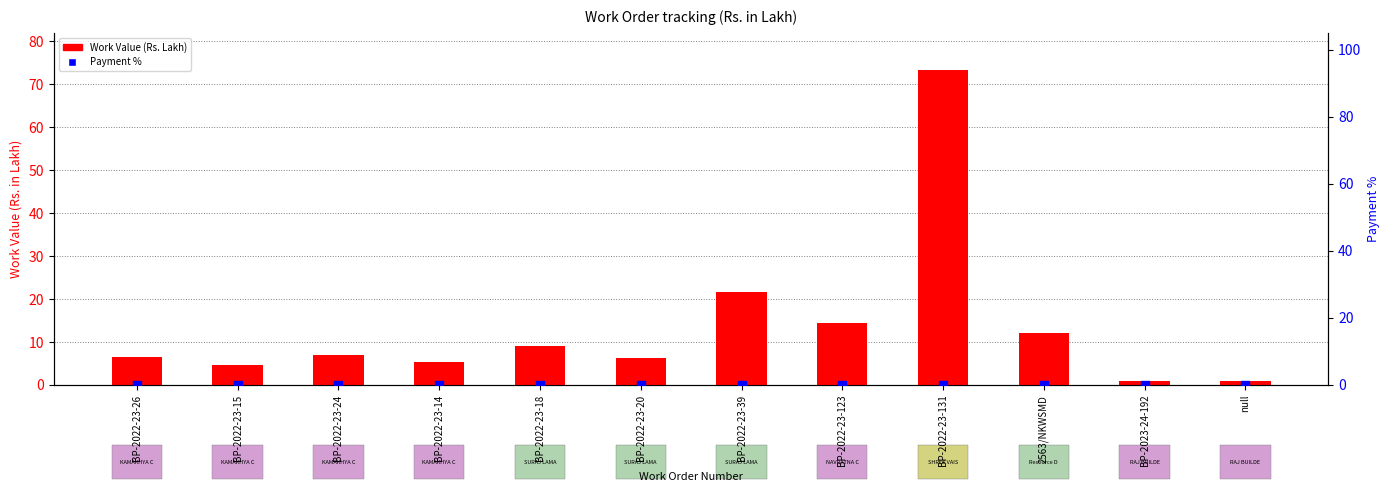

Which series reaches the minimum Y coordinate?

Payment %